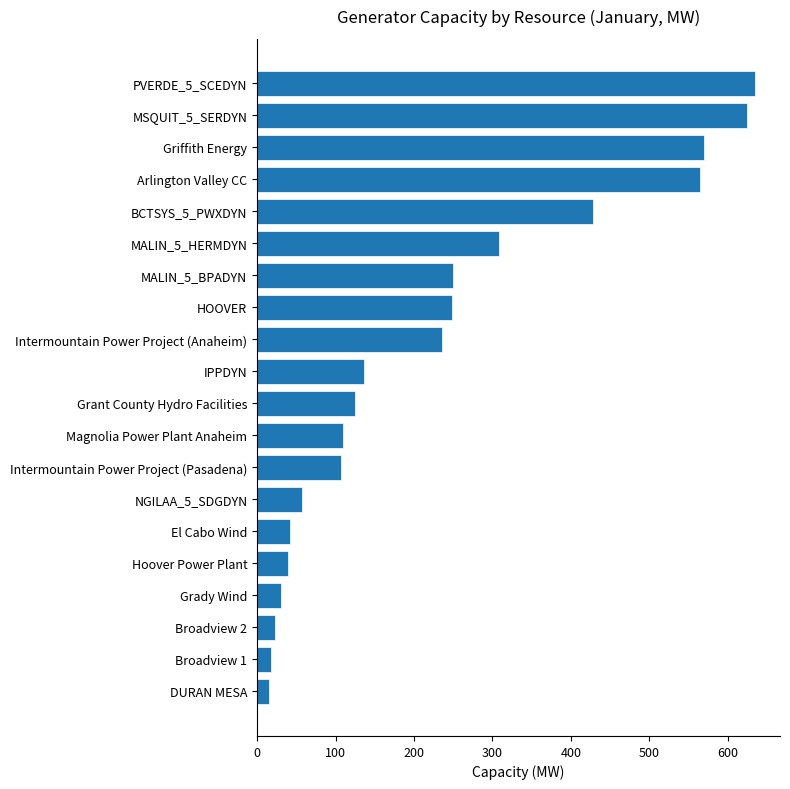

What is the average value?

228.4